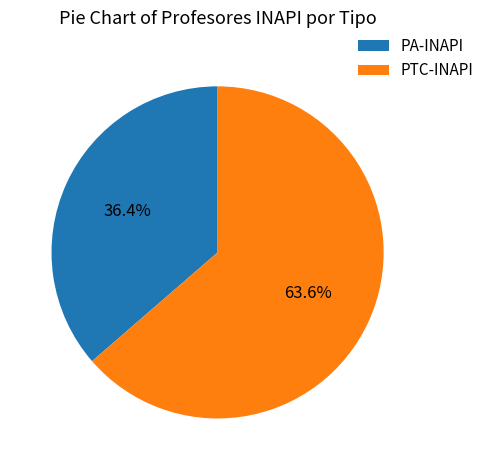

Is there a majority slice in this chart?

Yes